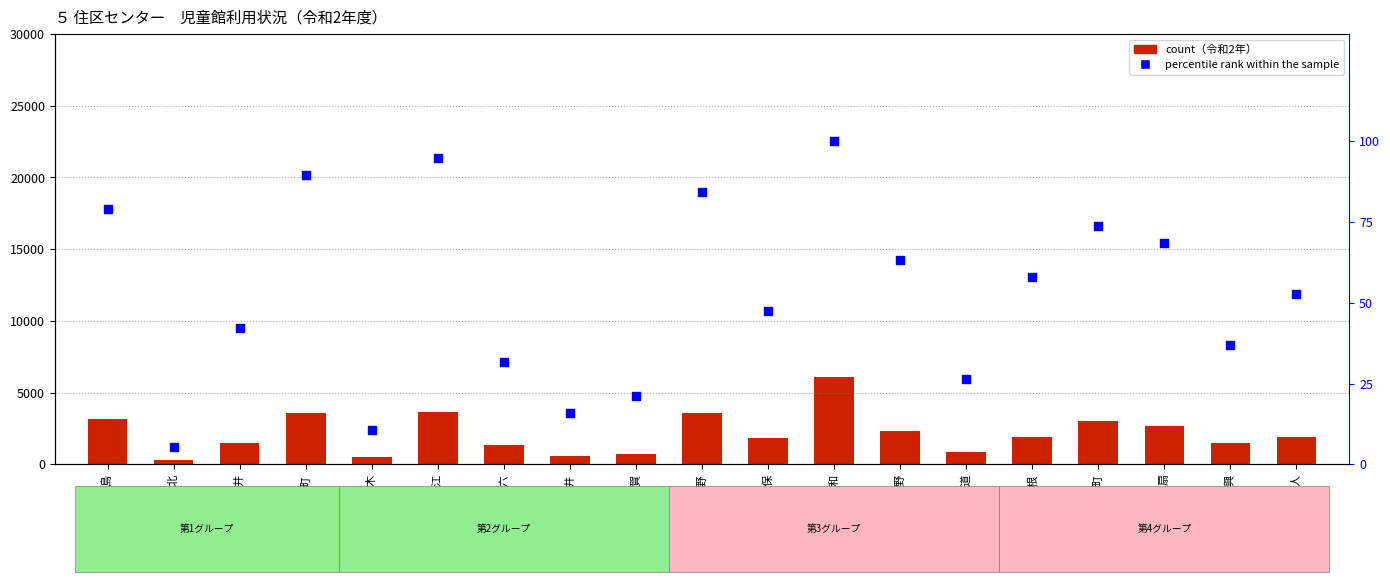

Which series has the largest total across all categories?

令和2年